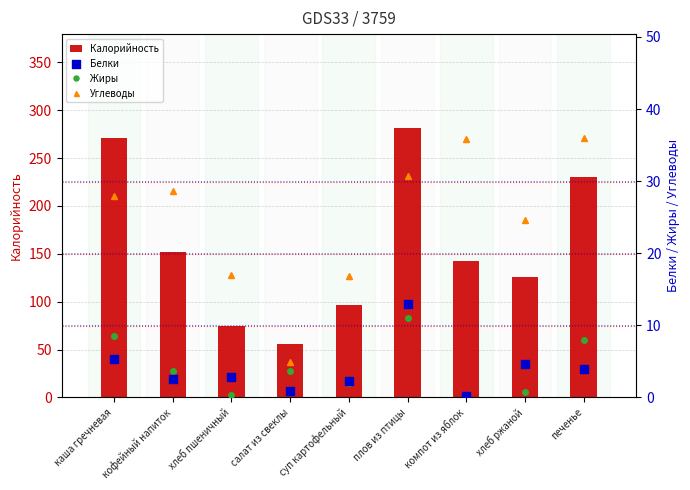

Which series has the largest Y range (max minus min)?

Калорийность